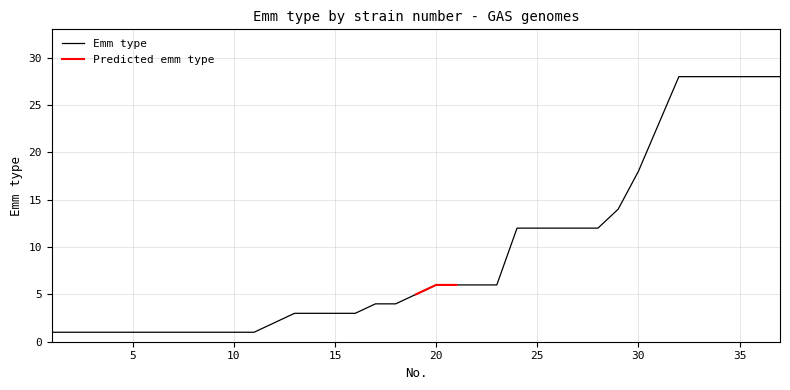

Reading left to right, transcribe all the data shown in this chart.

1	1	1	1	1	1	1	1	1	1	1	2	3	3	3	3	4	4	5	6	6	6	6	12	12	12	12	12	14	18	23	28	28	28	28	28	28